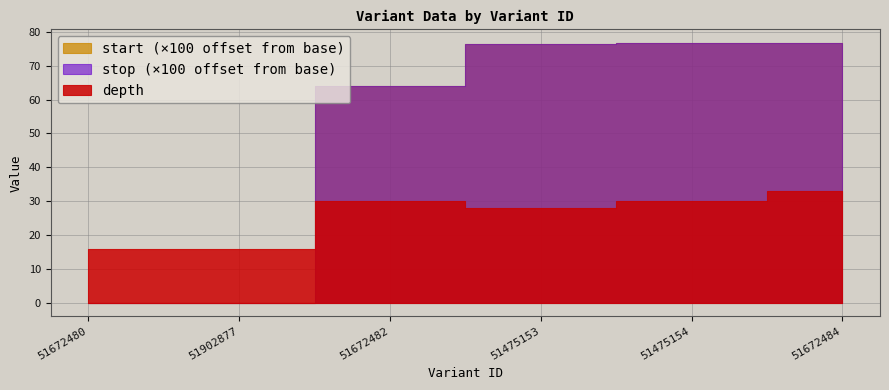

What is the smallest value displayed?

16